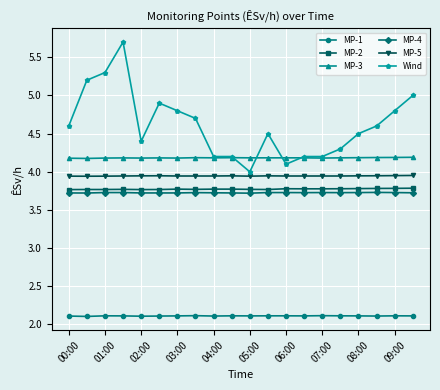

True or false: MP-1 and MP-4 intersect in this chart.

False